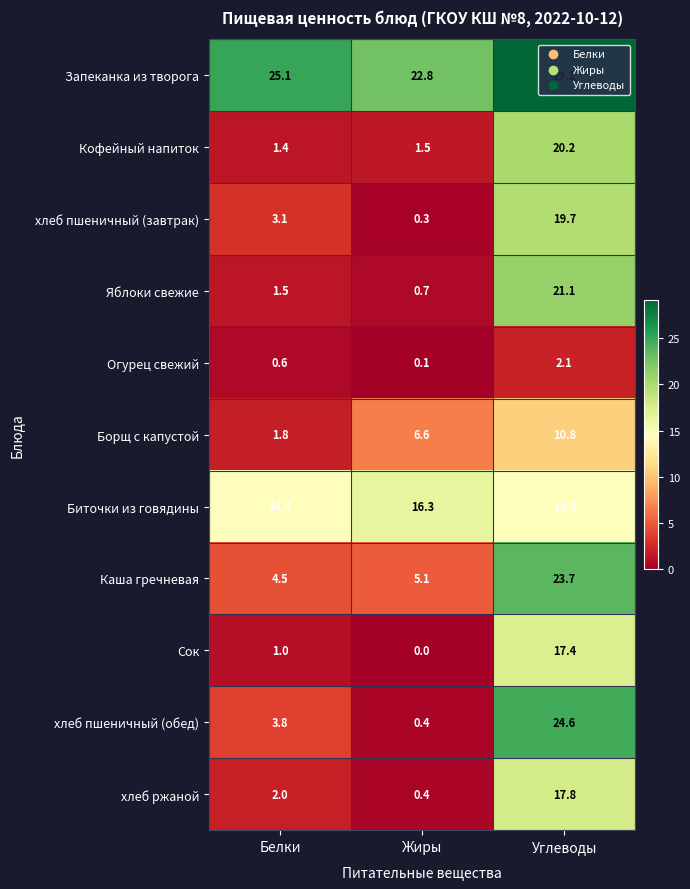

Is it true that Каша гречневая equals 4.5 at Белки?

True